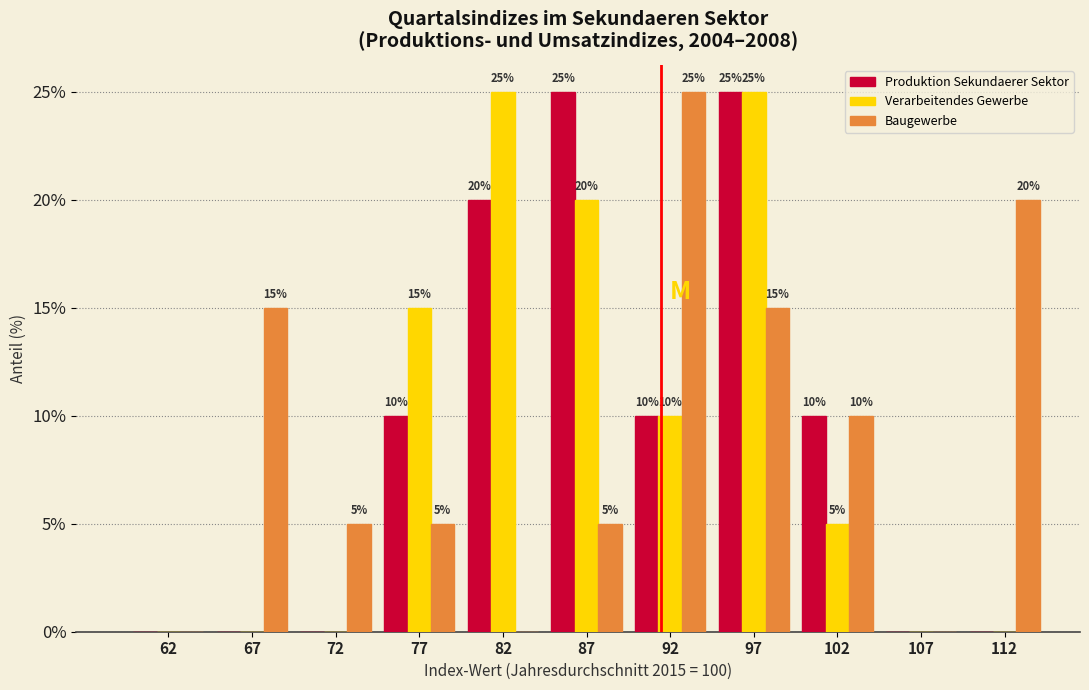

In the Baugewerbe series, which range on the x-axis has the tallest bar?

90 to 95